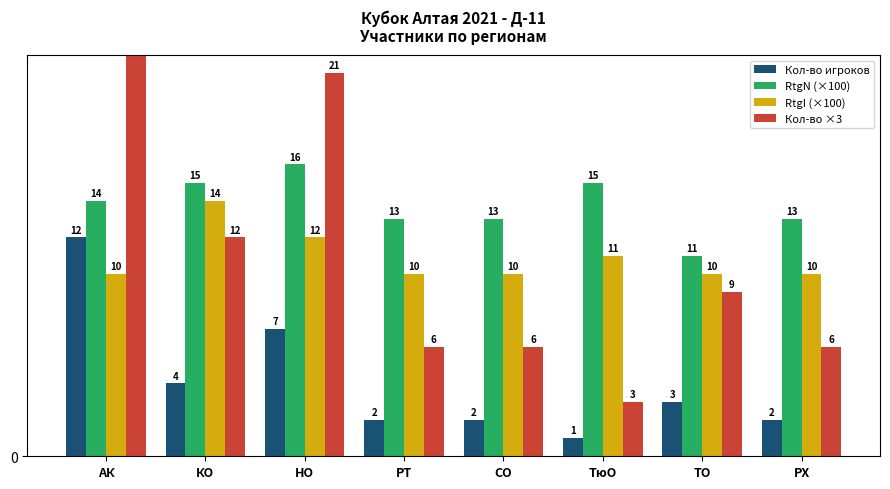

Reading left to right, what are all the values shown in this chart?

Кол-во игроков: 12	4	7	2	2	1	3	2
RtgN (×100): 14	15	16	13	13	15	11	13
RtgI (×100): 10	14	12	10	10	11	10	10
Кол-во ×3: 36	12	21	6	6	3	9	6